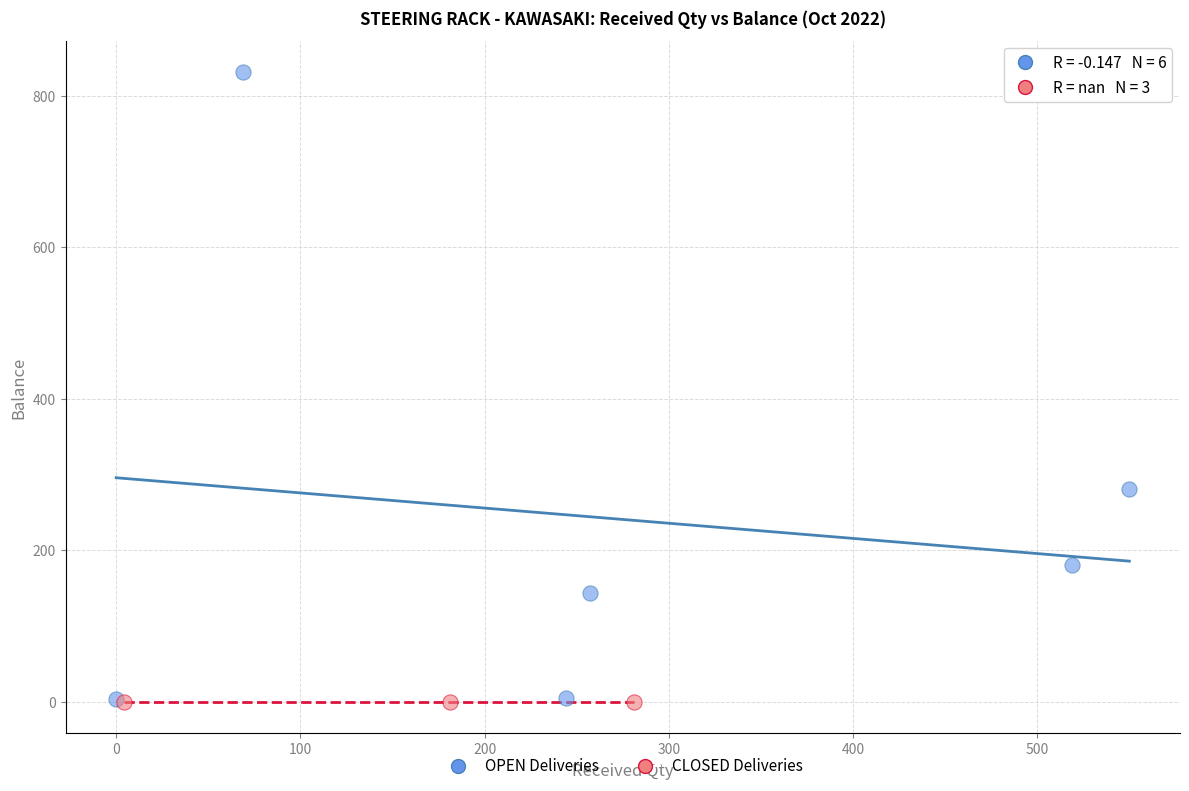

Which series contains the highest Y value?

OPEN Deliveries